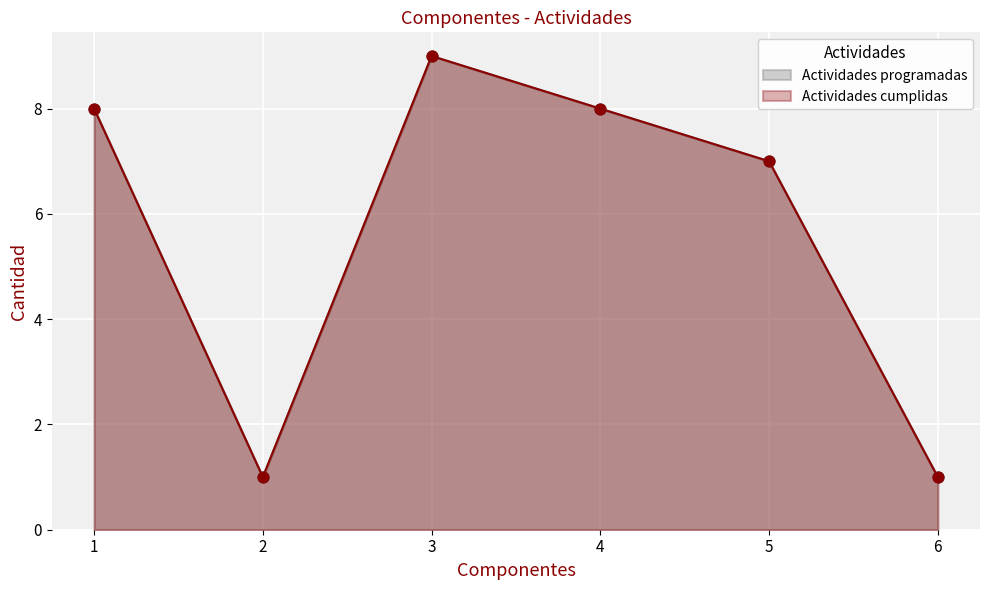

At how many categories does at least one series exceed 7?

3